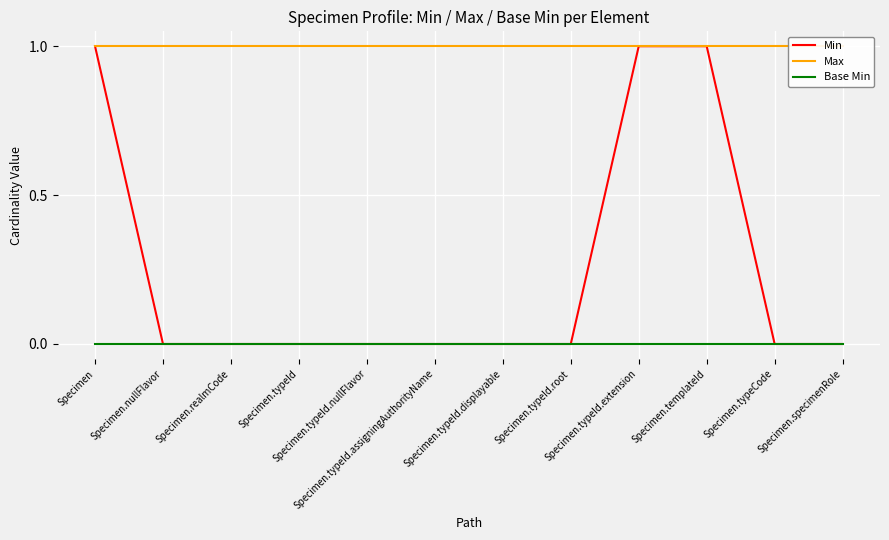

True or false: Min and Base Min intersect in this chart.

False